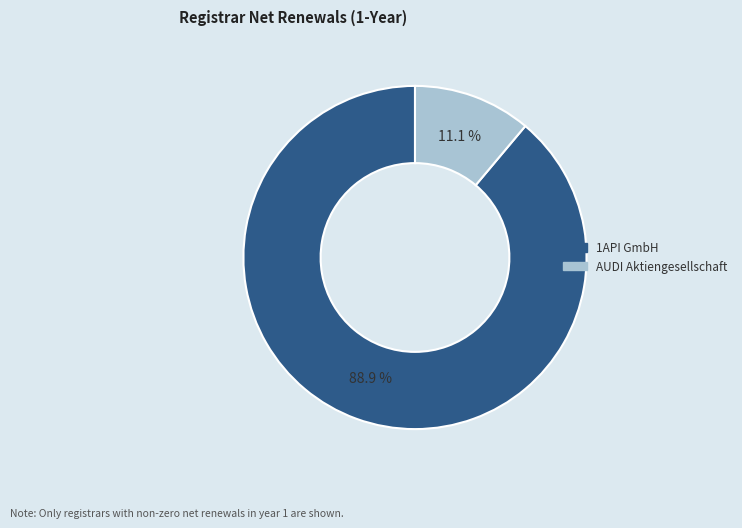

What percentage is the AUDI Aktiengesellschaft slice, to the nearest percent?

11%